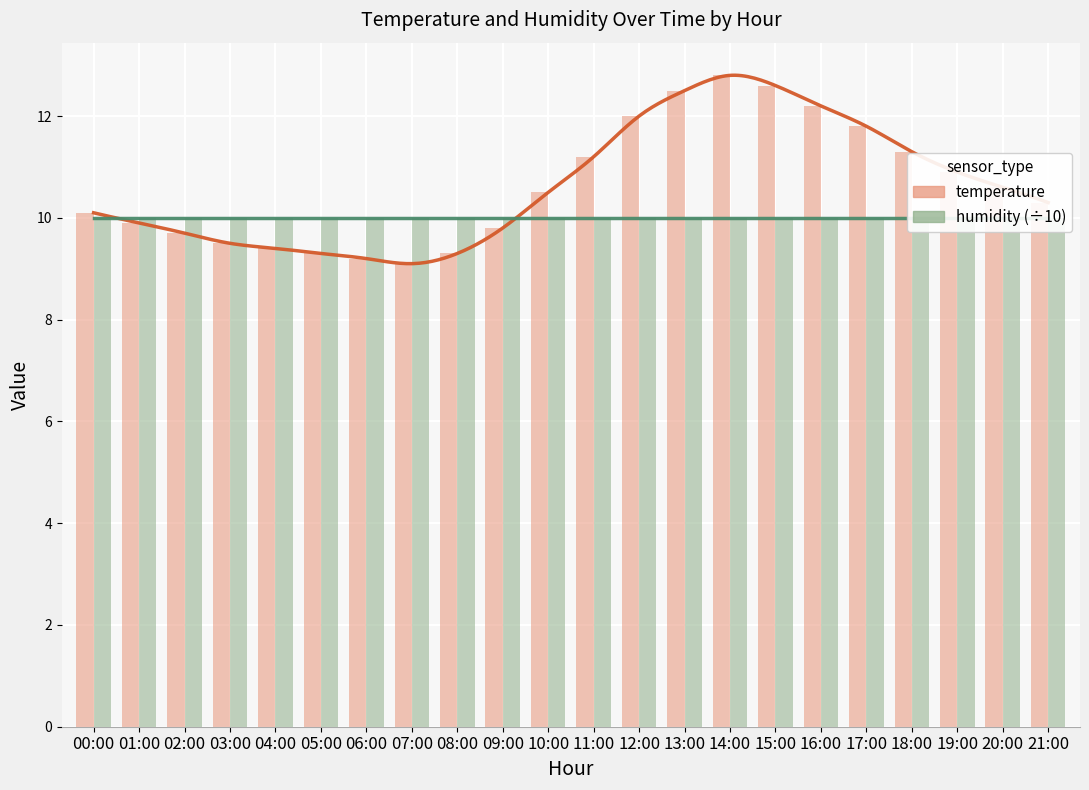

Reading left to right, extract all data points from this chart.

temperature: 10.1	9.9	9.7	9.5	9.4	9.3	9.2	9.1	9.3	9.8	10.5	11.2	12.0	12.5	12.8	12.6	12.2	11.8	11.3	10.9	10.6	10.3
humidity (÷10): 10.0	10.0	10.0	10.0	10.0	10.0	10.0	10.0	10.0	10.0	10.0	10.0	10.0	10.0	10.0	10.0	10.0	10.0	10.0	10.0	10.0	10.0